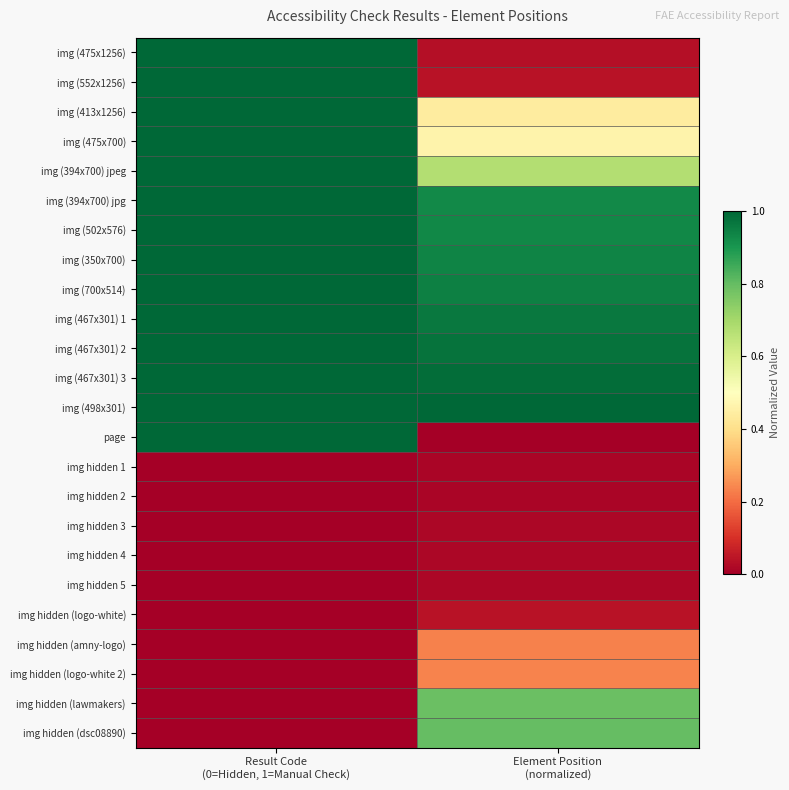

How many distinct data groups are displayed?

24